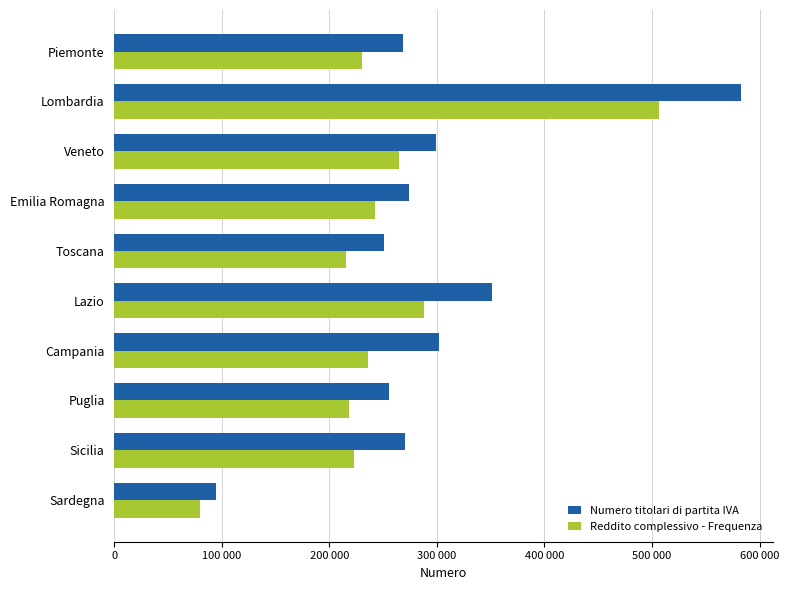

What are all the series names shown in the legend?

Numero titolari di partita IVA, Reddito complessivo - Frequenza